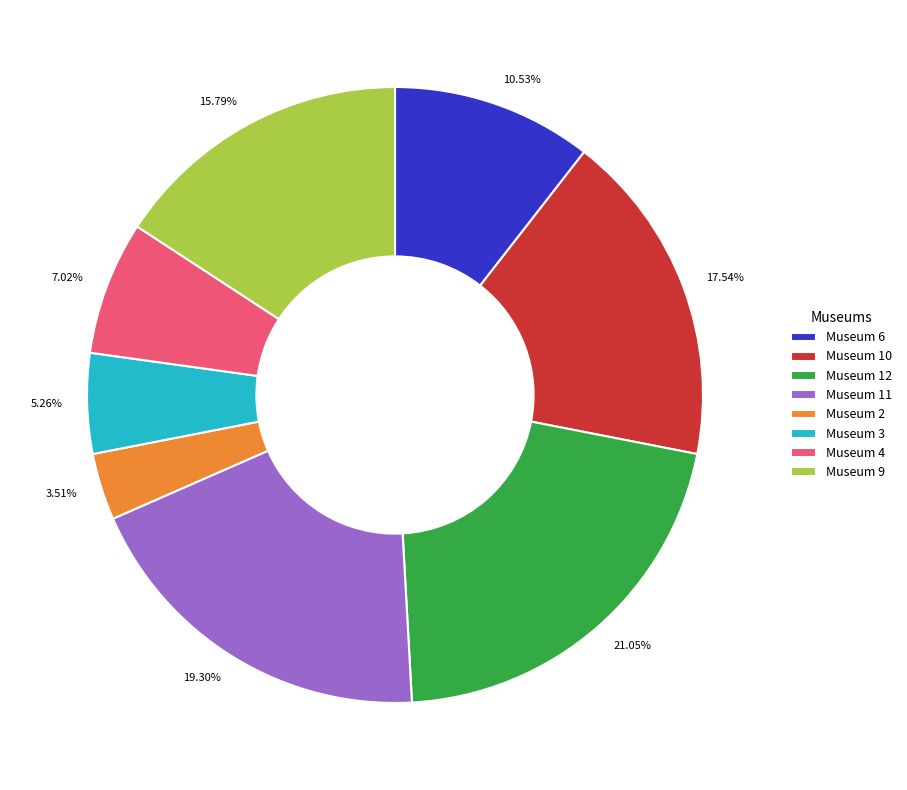

The Museum 12 slice represents 21% of the pie. True or false?

True